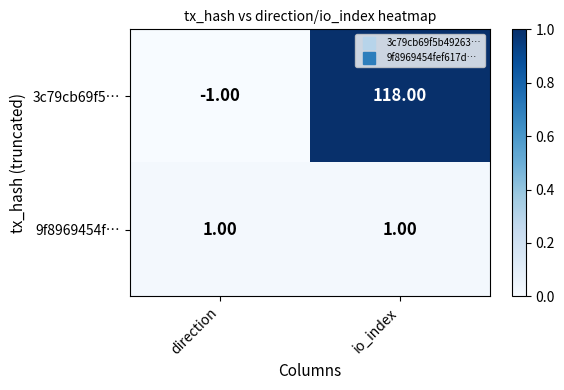

At which label is 3c79cb69f5… closest to 58?

direction